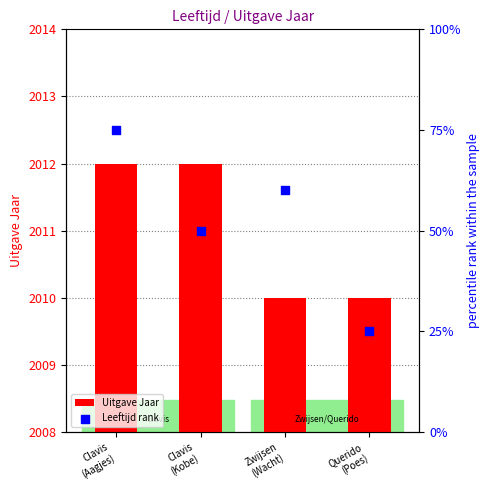

Which series has the largest total across all categories?

Uitgave Jaar